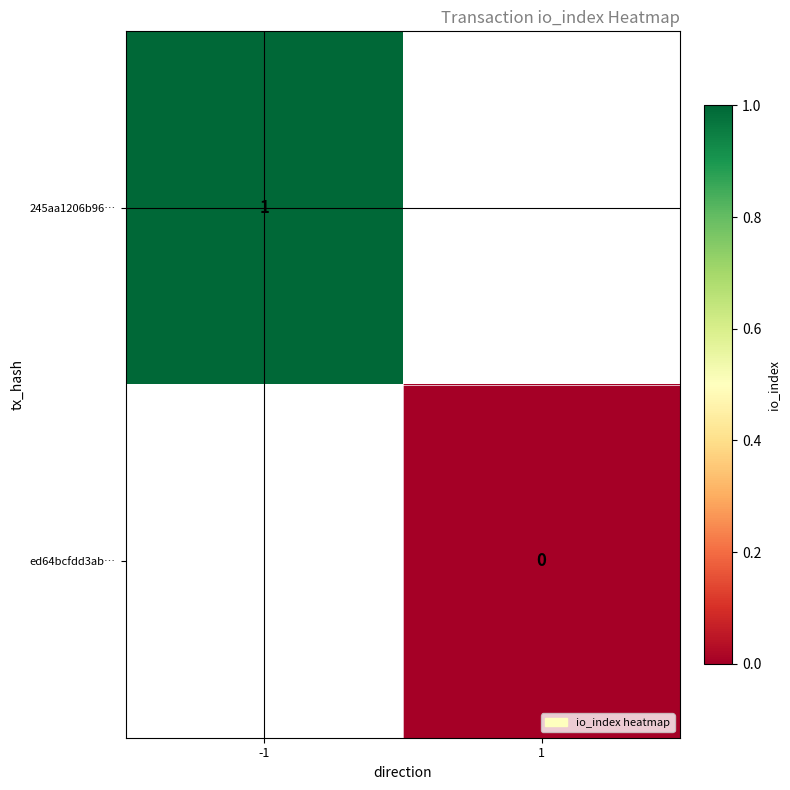

Is the value of 245aa1206b96… at -1 greater than the value of ed64bcfdd3ab… at 1?

Yes